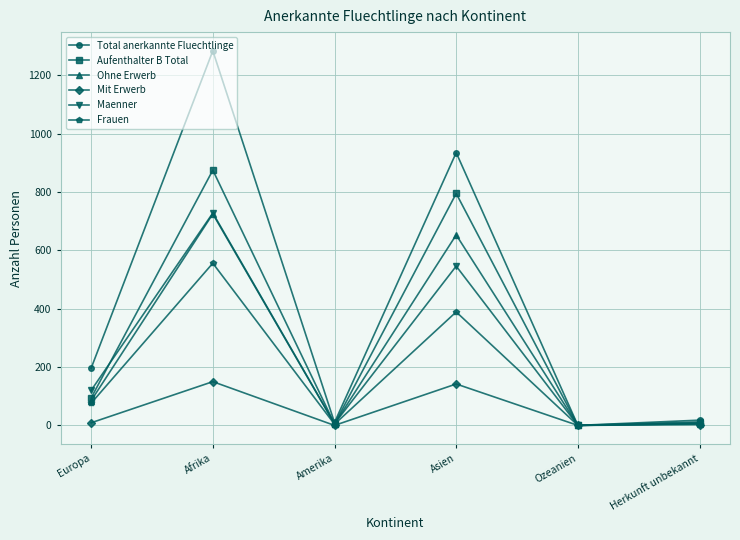

At which category is the sum across all series the highest?

Afrika